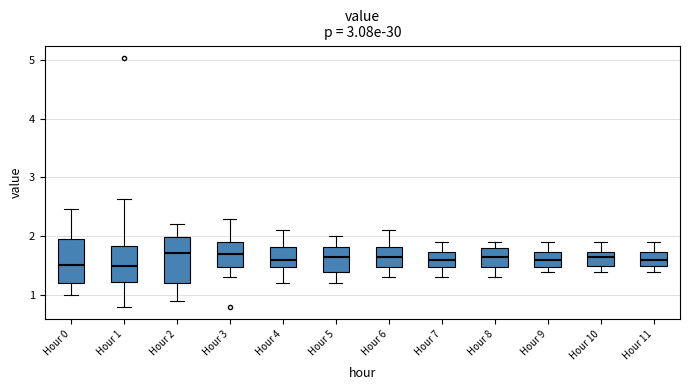

Reading left to right, transcribe this box plot: for each box, give where its median line is, the range the box spans, and where its two whiskers end, as read against the y-axis. The values are not printed on the chart, so give them approximately, as read against the axis.

Hour 0: median 1.5, box 1.2 to 2.0, whiskers 1.0 to 2.5
Hour 1: median 1.5, box 1.2 to 1.8, whiskers 0.8 to 2.6
Hour 2: median 1.7, box 1.2 to 2.0, whiskers 0.9 to 2.2
Hour 3: median 1.7, box 1.5 to 1.9, whiskers 1.3 to 2.3
Hour 4: median 1.6, box 1.5 to 1.8, whiskers 1.2 to 2.1
Hour 5: median 1.7, box 1.4 to 1.8, whiskers 1.2 to 2.0
Hour 6: median 1.7, box 1.5 to 1.8, whiskers 1.3 to 2.1
Hour 7: median 1.6, box 1.5 to 1.7, whiskers 1.3 to 1.9
Hour 8: median 1.7, box 1.5 to 1.8, whiskers 1.3 to 1.9
Hour 9: median 1.6, box 1.5 to 1.7, whiskers 1.4 to 1.9
Hour 10: median 1.7 (just below the box's upper edge), box 1.5 to 1.7, whiskers 1.4 to 1.9
Hour 11: median 1.6, box 1.5 to 1.7, whiskers 1.4 to 1.9